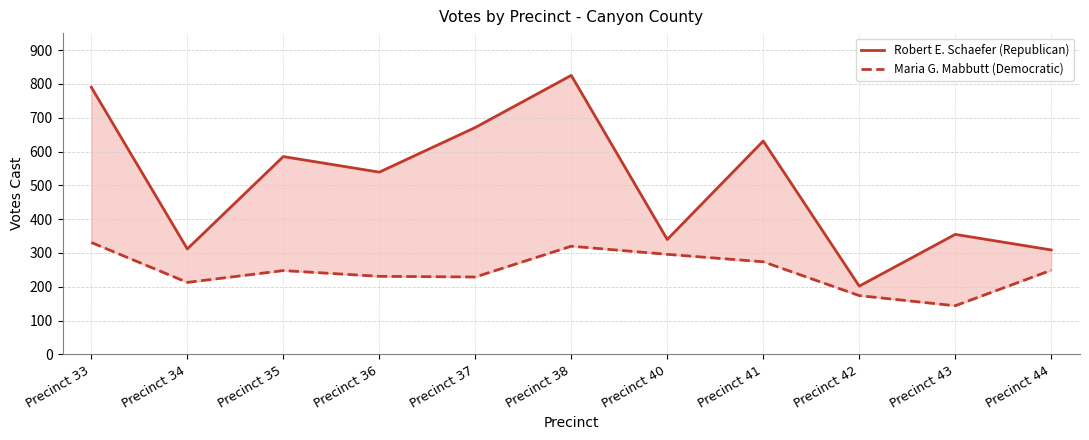

What is the difference between the maximum and minimum values in the Robert E. Schaefer (Republican) series?

623